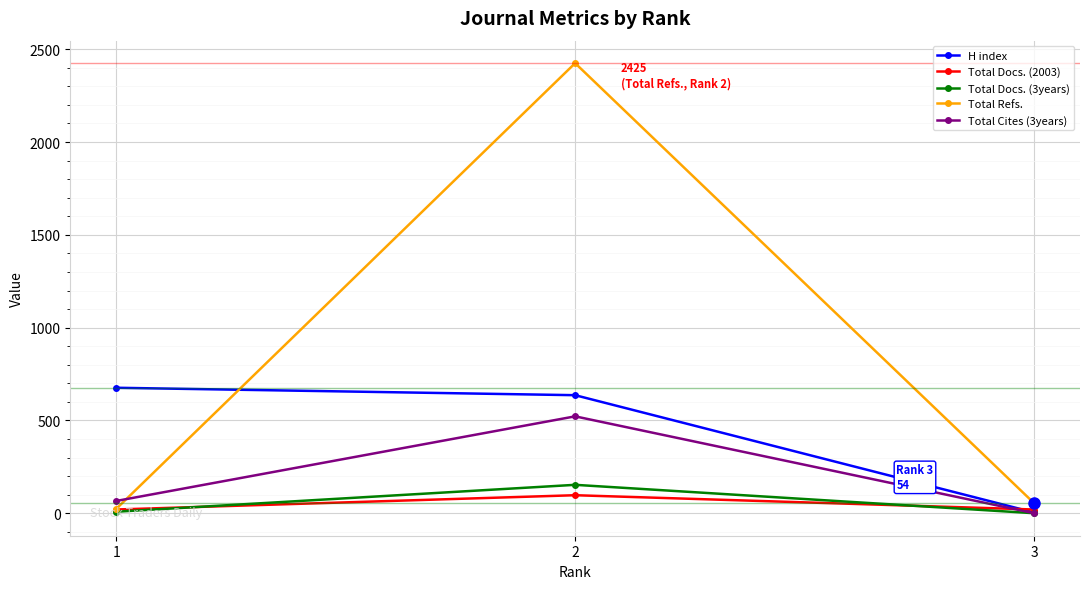

At how many categories does at least one series exceed 1111?

1